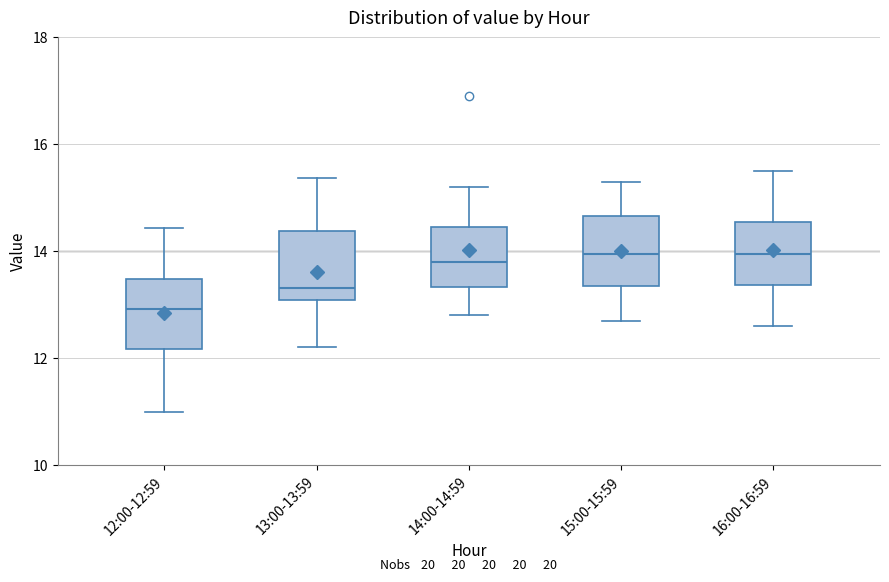

Which box's median line is the lowest?

12:00-12:59